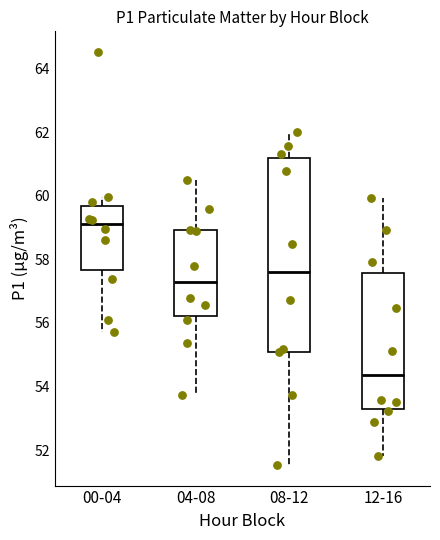

Comparing the boxes themselves (not the whiskers), which one is the tallest?

08-12